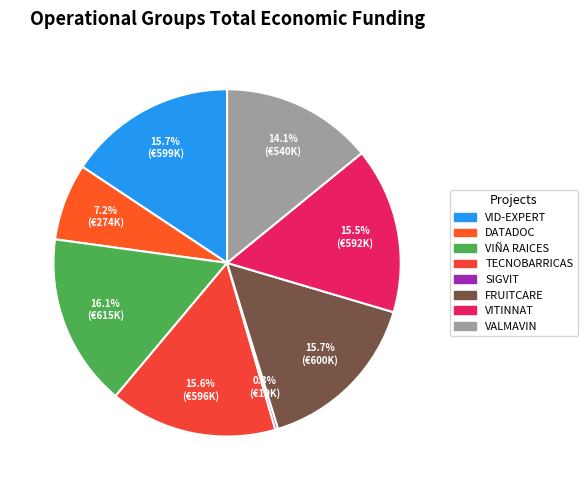

Which has a higher value, VITINNAT or TECNOBARRICAS?

TECNOBARRICAS